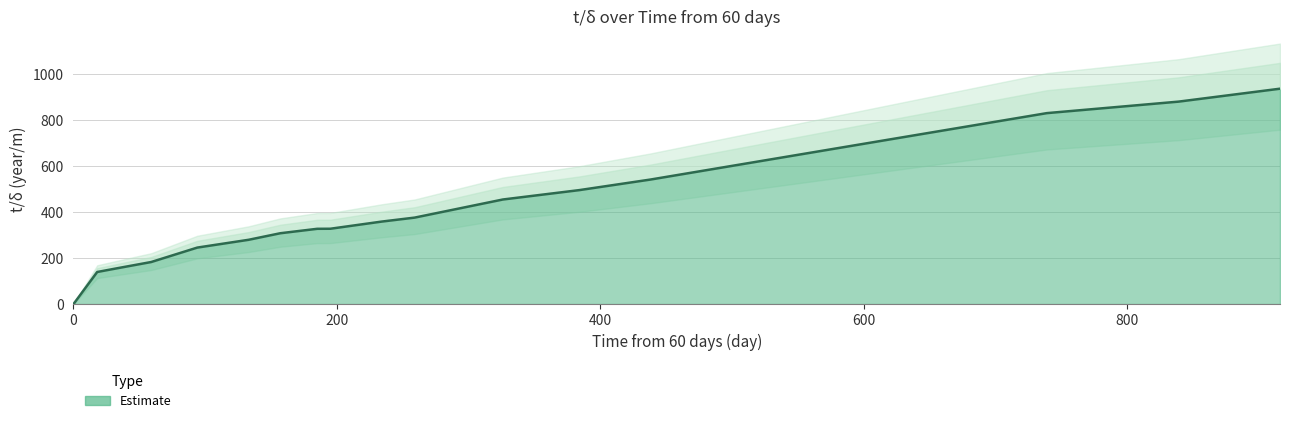

What is the change in value from 234 to 326?

+96.1